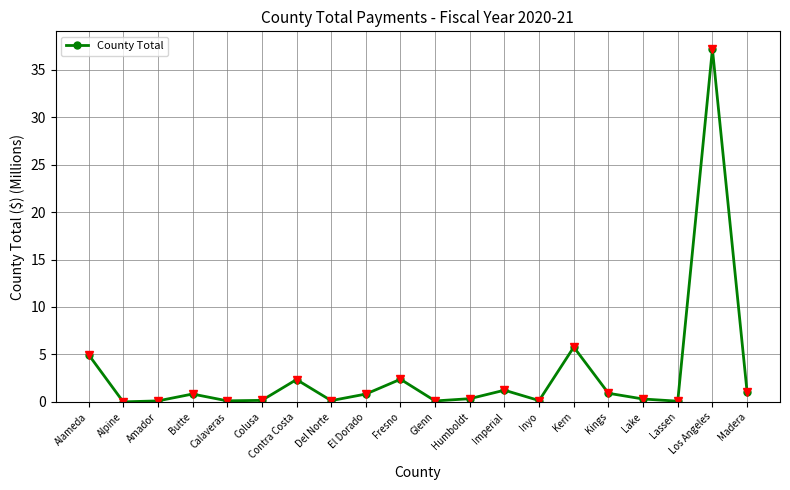

What is the difference between the values at Los Angeles and Lake?

36.9